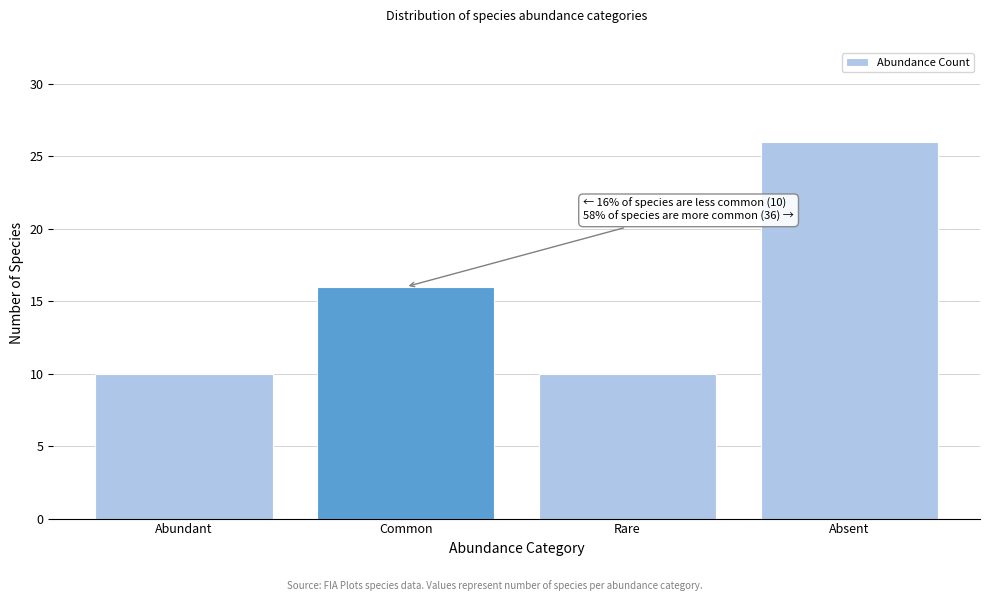

Reading left to right, what are all the values shown in this chart?

Abundant=10	Common=16	Rare=10	Absent=26